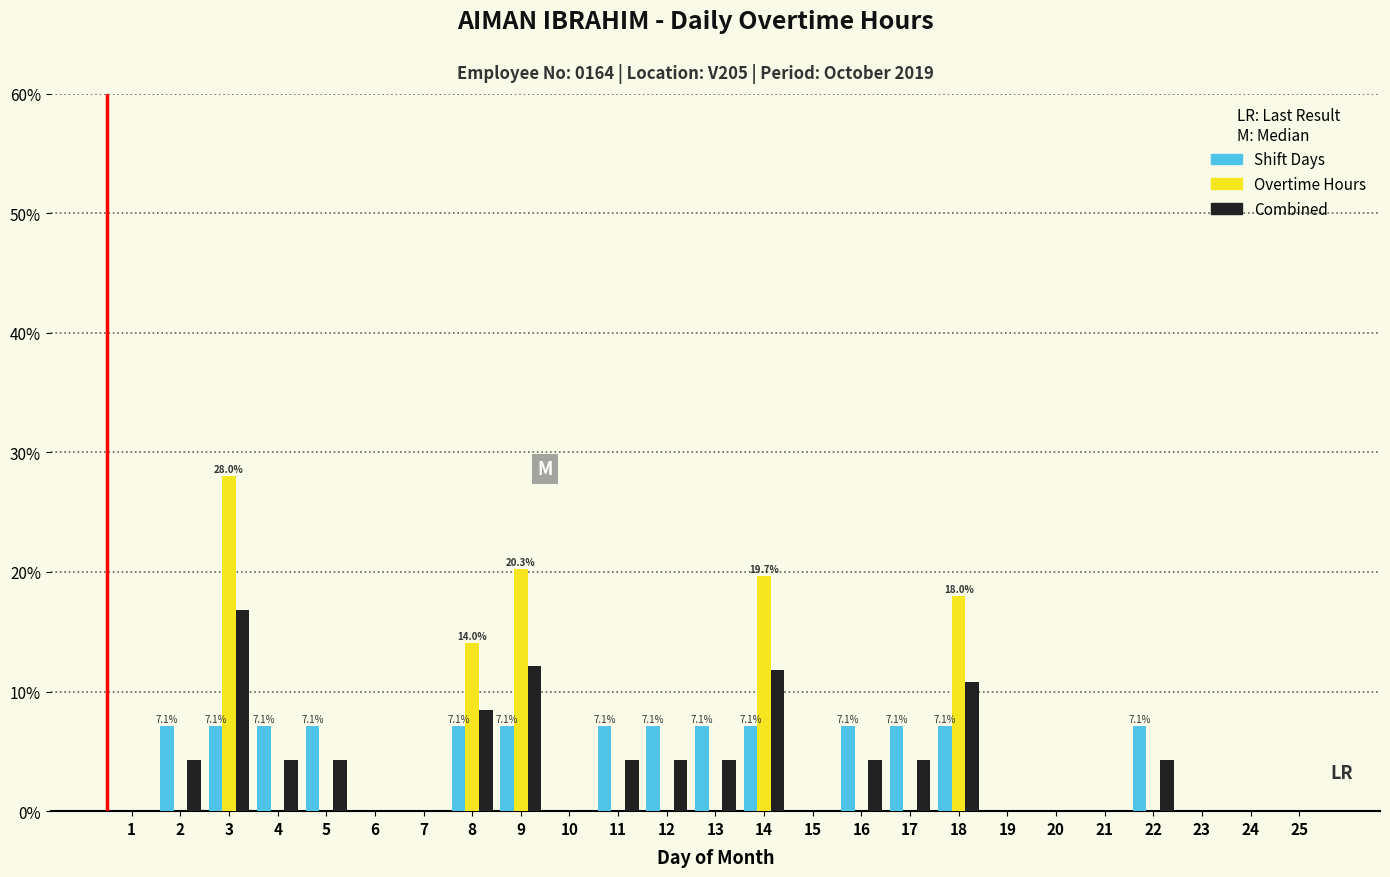

The value of Shift Days at 22 is 7.1. True or false?

True